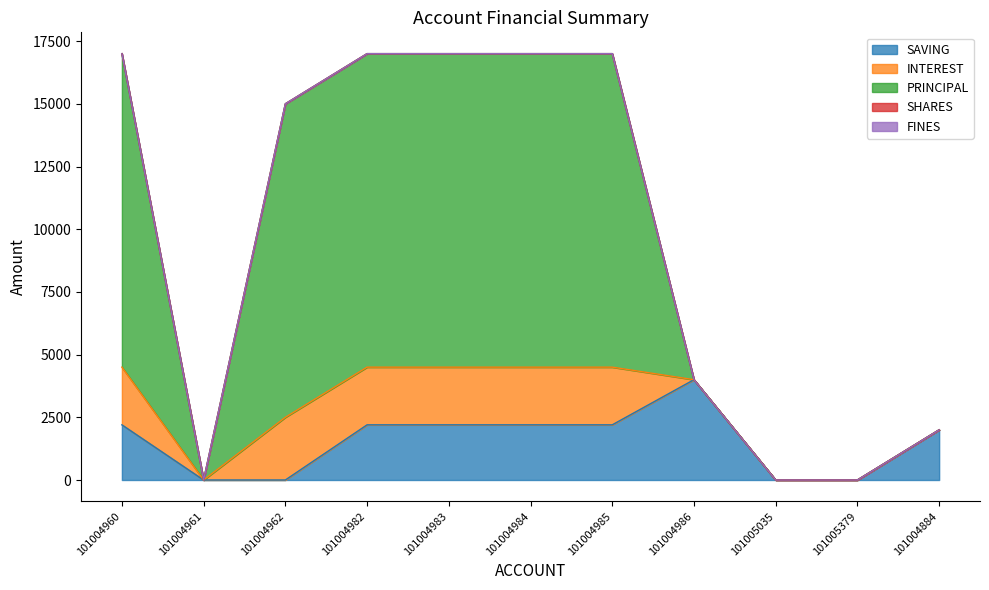

Does the chart display data point markers on the line(s)?

No